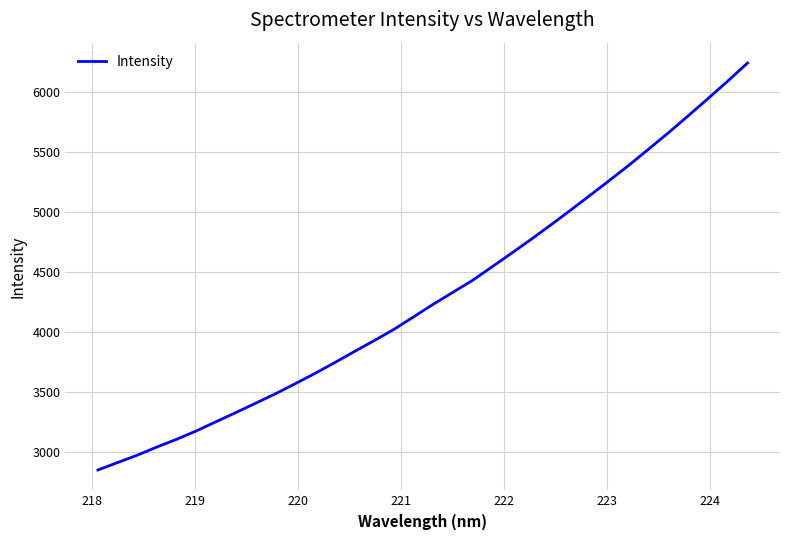

What is the difference between the maximum and minimum values?

3390.1